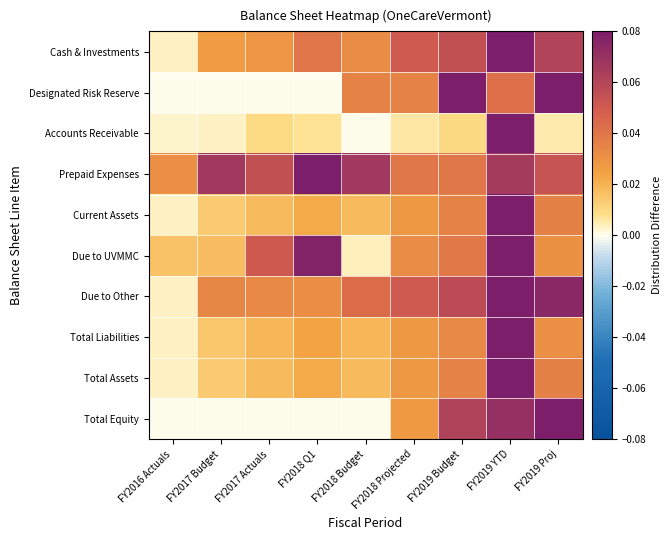

Count the number of categories in the chart.

9